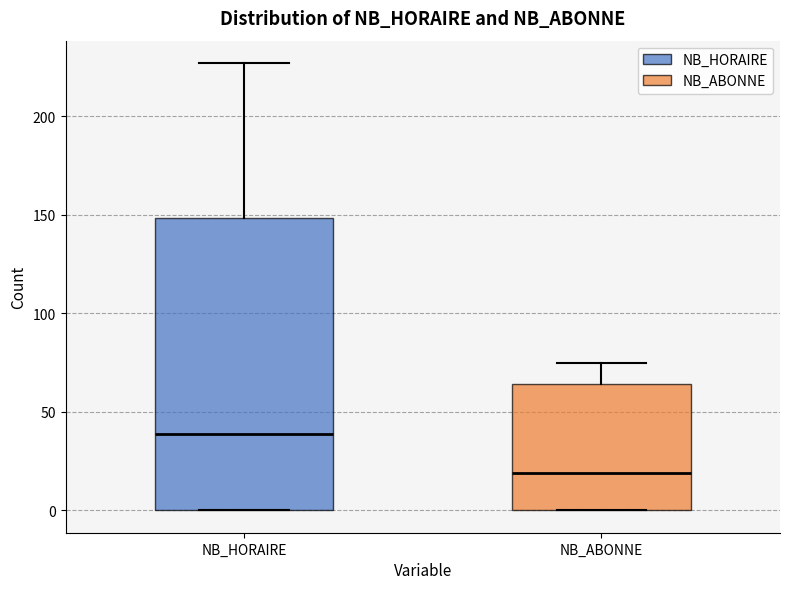

Reading left to right, transcribe this box plot: for each box, give where its median line is, the range the box spans, and where its two whiskers end, as read against the y-axis. The values are not printed on the chart, so give them approximately, as read against the axis.

NB_HORAIRE: median 40, box 0 to 150, whiskers 0 to 225
NB_ABONNE: median 20, box 0 to 65, whiskers 0 to 75